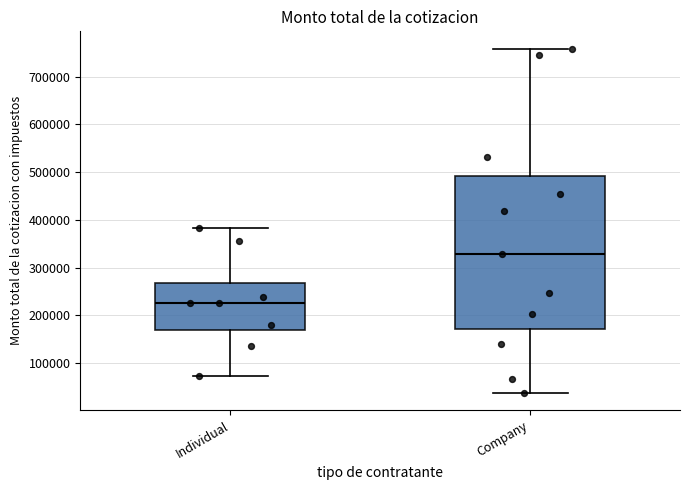

Reading left to right, transcribe this box plot: for each box, give where its median line is, the range the box spans, and where its two whiskers end, as read against the y-axis. The values are not printed on the chart, so give them approximately, as read against the axis.

Individual: median 230000, box 170000 to 270000, whiskers 70000 to 380000
Company: median 330000, box 170000 to 490000, whiskers 40000 to 760000